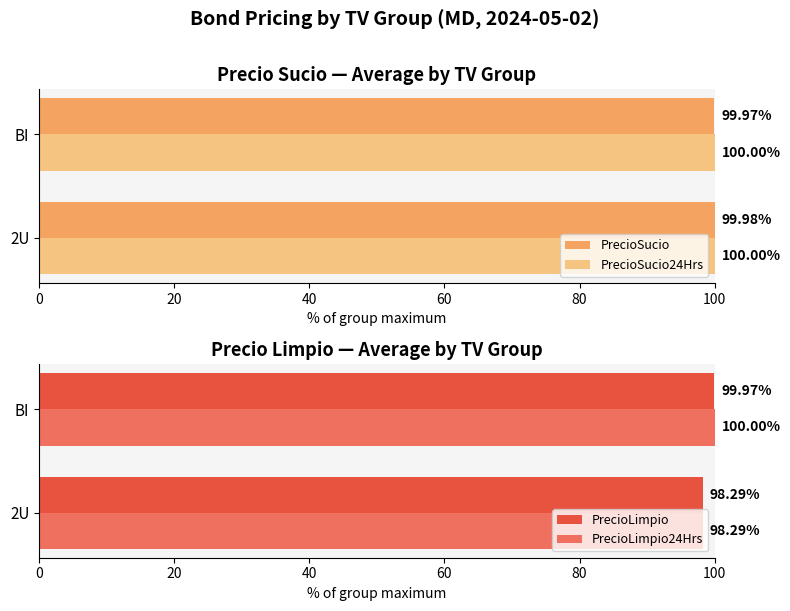

What is the average value of the PrecioSucio series?

100.0